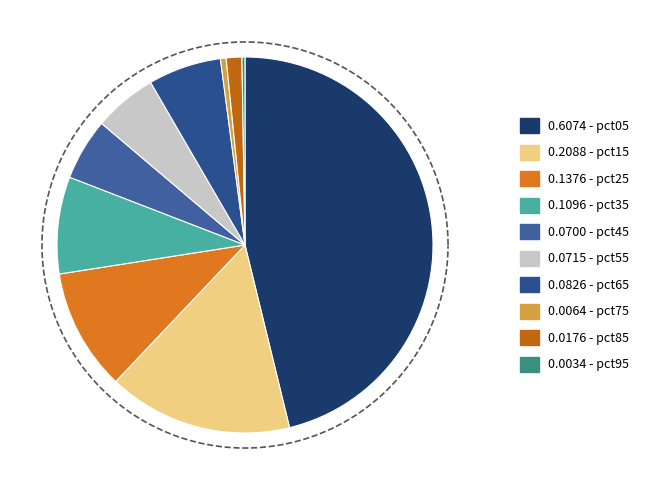

What percentage is the pct65 slice, to the nearest percent?

6%